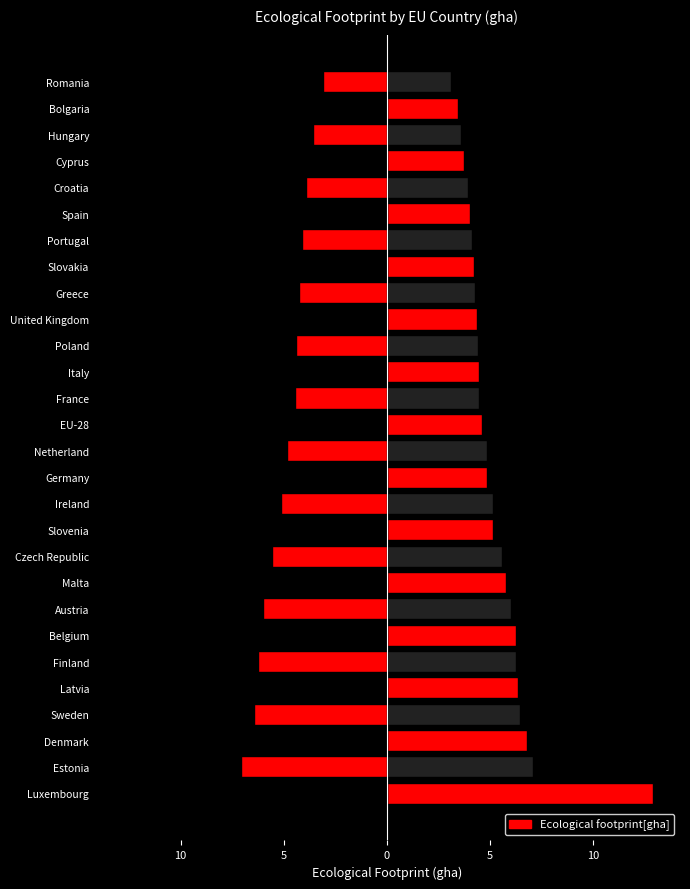

Count the number of data series in this chart.

1